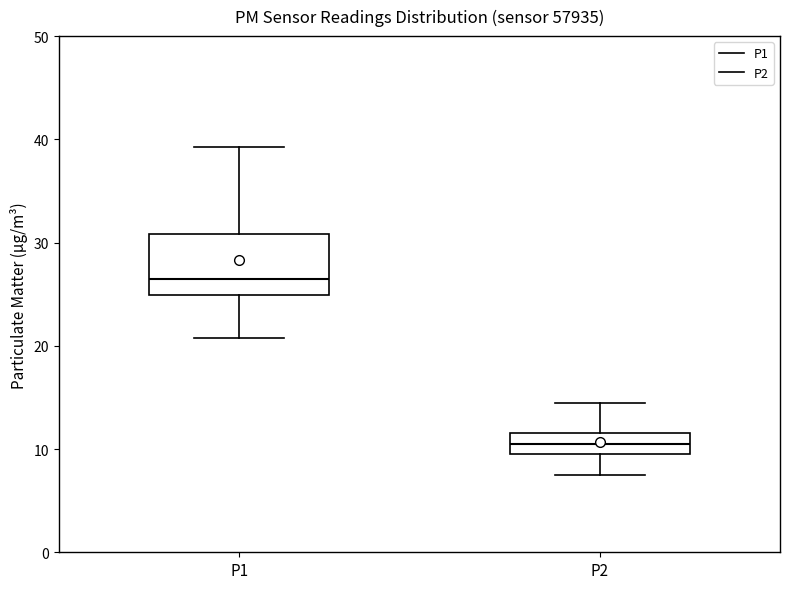

Where is the upper edge of the box for P2 on the y-axis? The values are not printed on the chart, so give them approximately, as read against the axis.

12